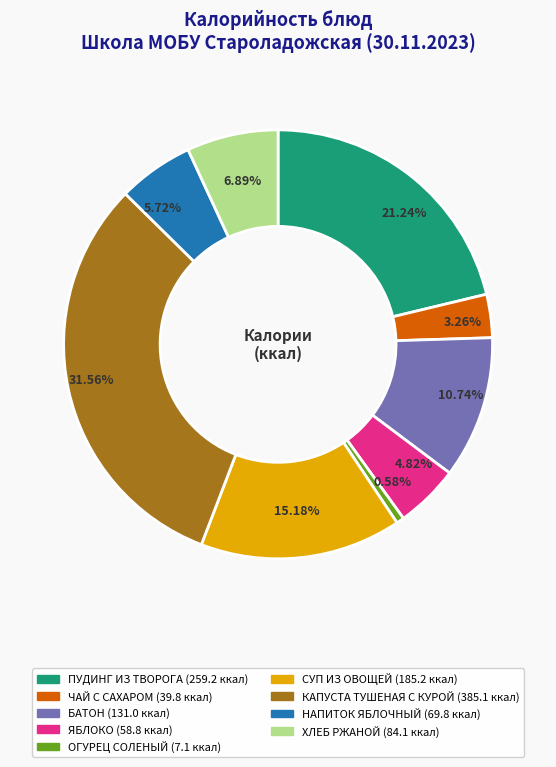

To the nearest percent, what percentage of the pie is ЯБЛОКО?

5%